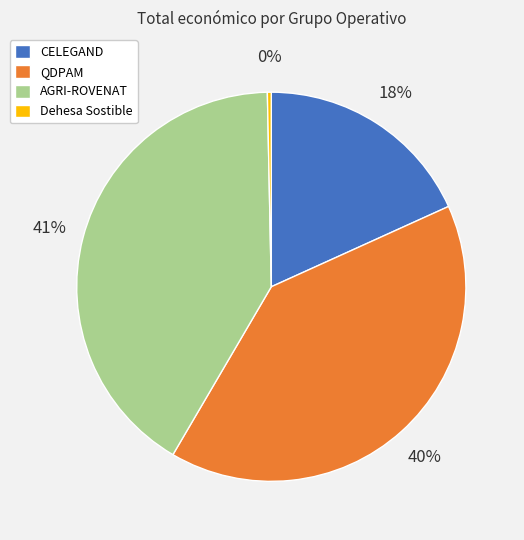

True or false: AGRI-ROVENAT accounts for 41% of the total.

True